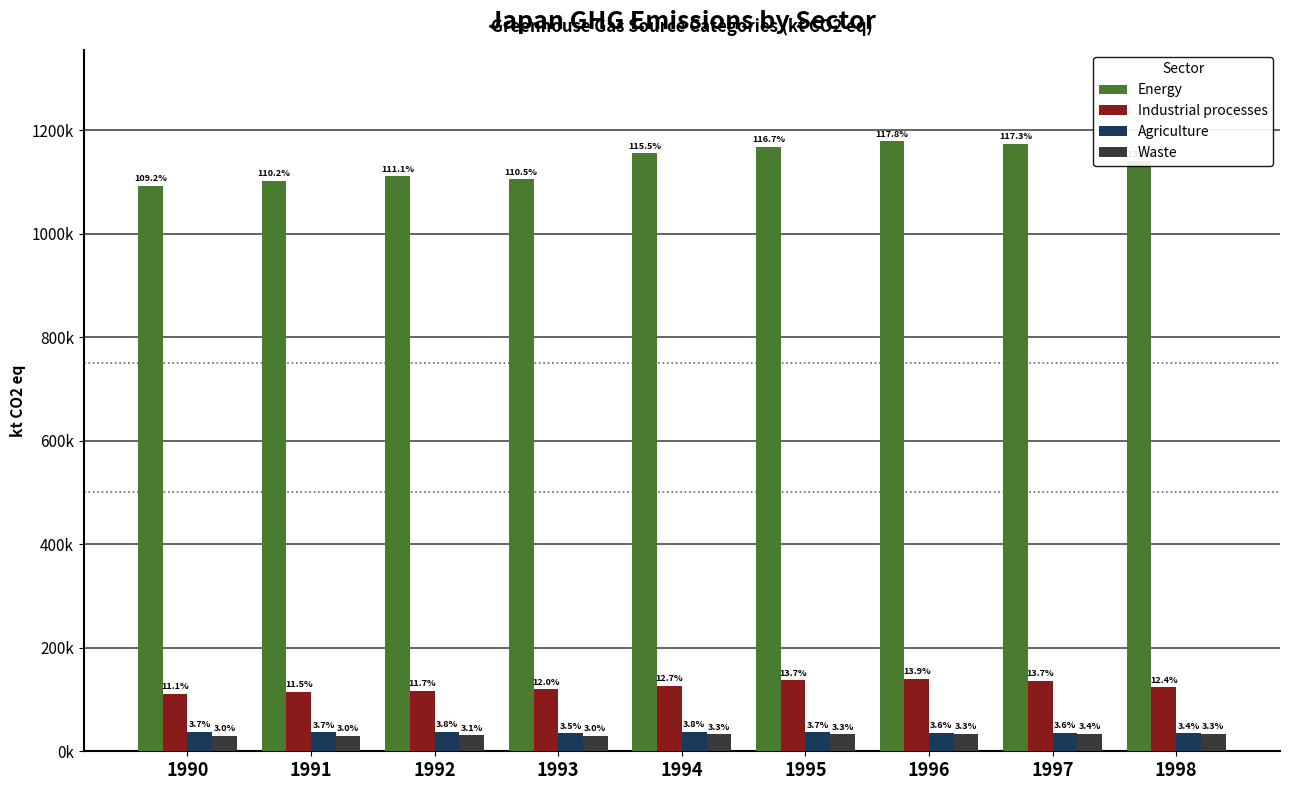

Reading left to right, what are all the values shown in this chart?

Energy: 1091949.9	1102187.8	1110605.6	1104545.7	1155276.0	1167367.4	1178176.0	1173423.5	1139418.2
Industrial processes: 111069.0	115420.4	117278.3	119521.0	127046.2	137171.9	139489.0	136534.4	123752.8
Agriculture: 37252.8	36516.3	37791.0	34574.4	38190.9	36900.0	36140.7	35820.1	34455.0
Waste: 29732.0	29715.8	30871.1	30421.2	32895.3	33056.9	33305.3	33664.9	33264.6